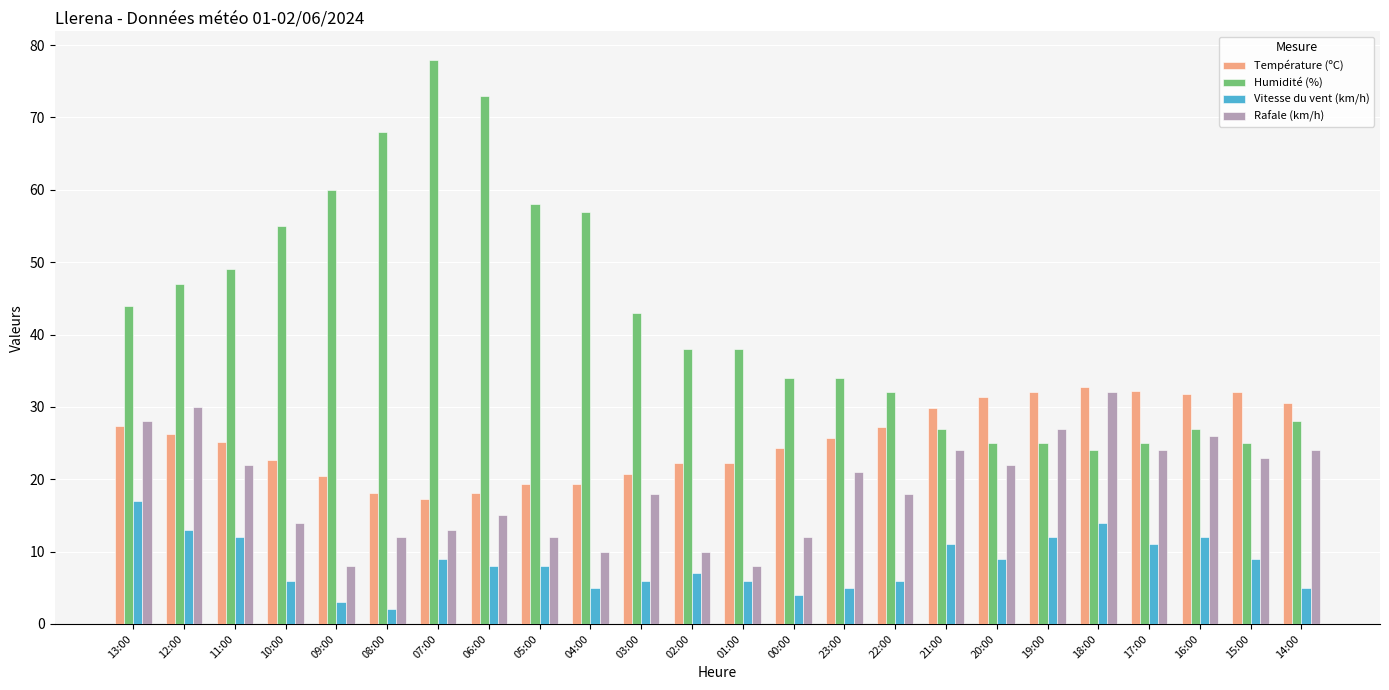

What is the value of the Humidité (%) bar at the 1st from the left?

44.0